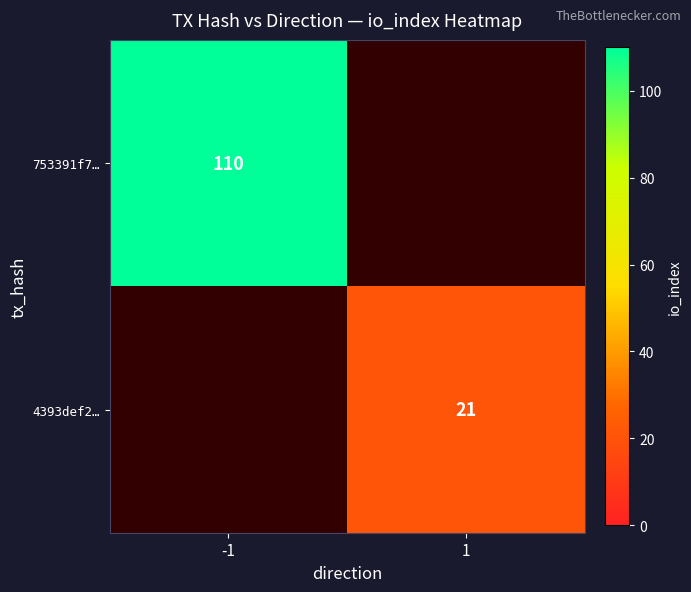

True or false: 4393def2… has a value of 10 at 1.

False